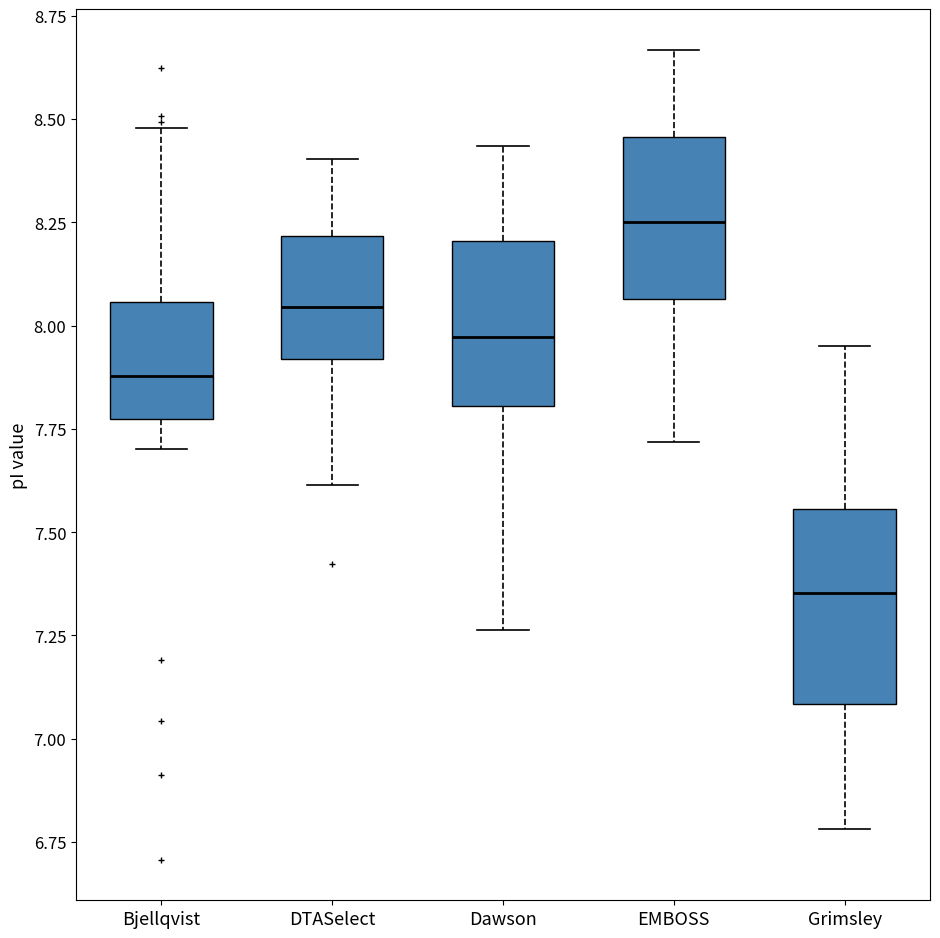

Where is the lower edge of the box for Dawson on the y-axis? The values are not printed on the chart, so give them approximately, as read against the axis.

7.80